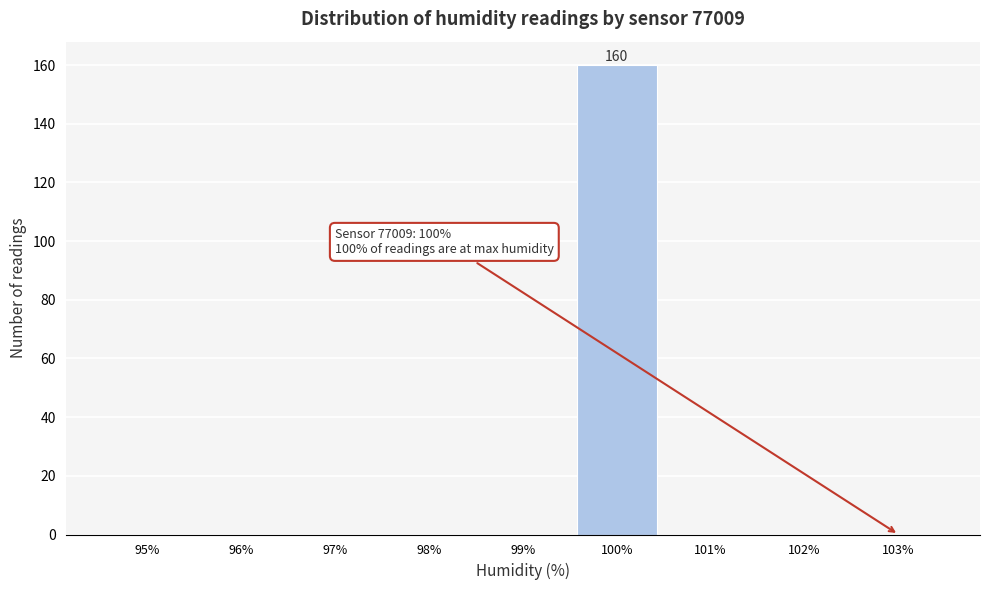

What is the change in value from 100% to 101%?

-160